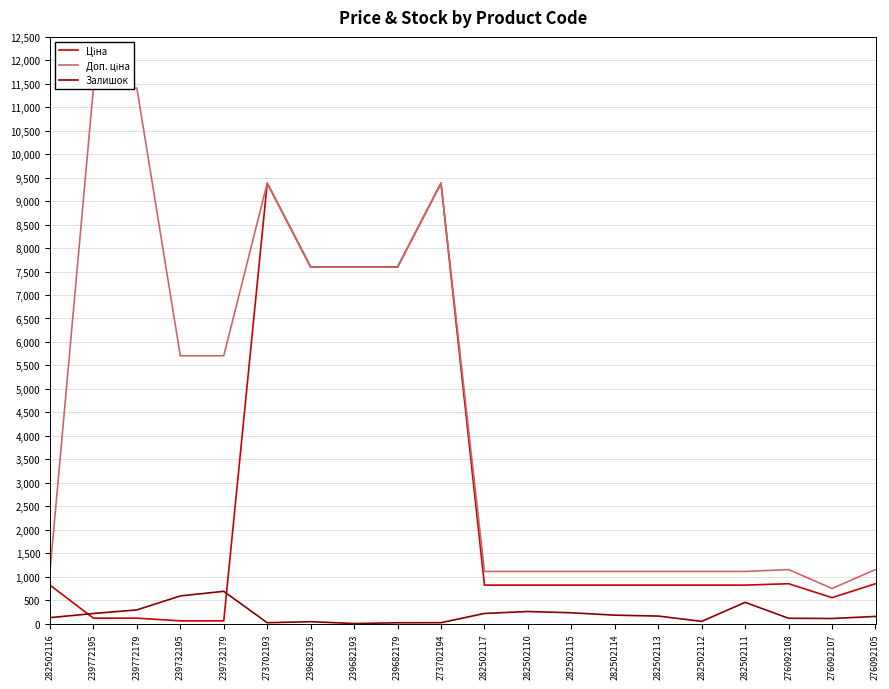

Which has a higher value, 239682195 or 282502111?

239682195